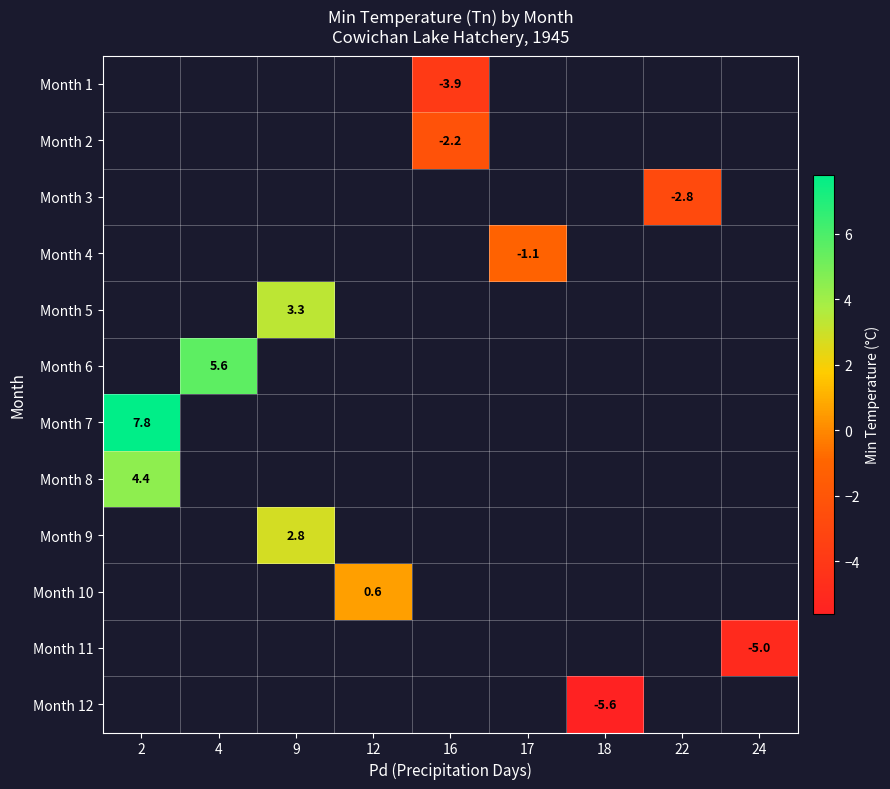

The Month 4 series shows -1.1 at 17. True or false?

True